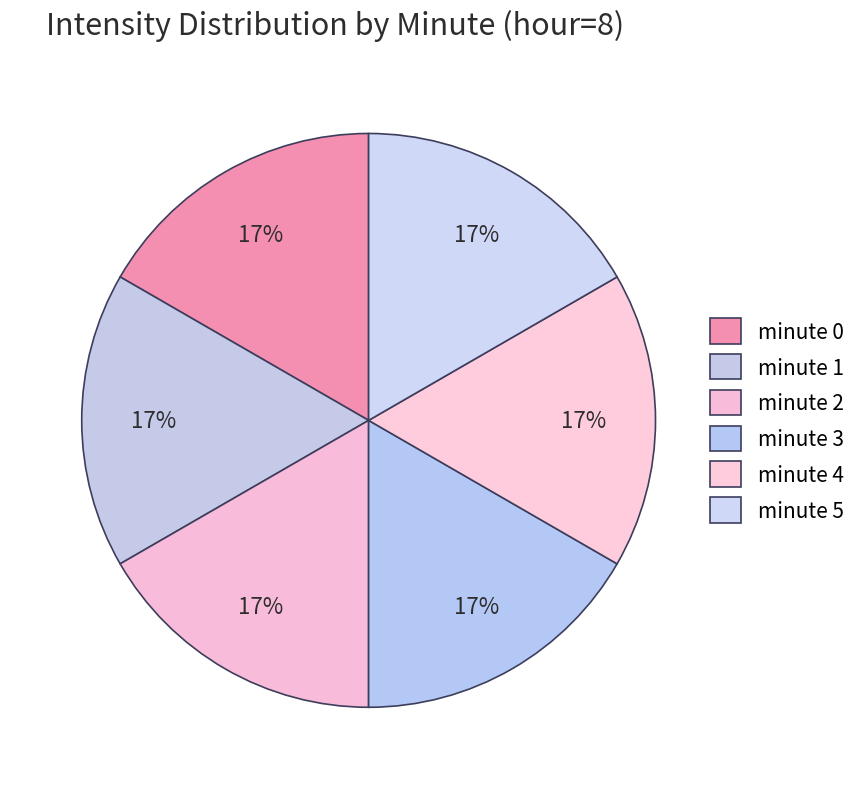

Count the number of slices in the pie.

6